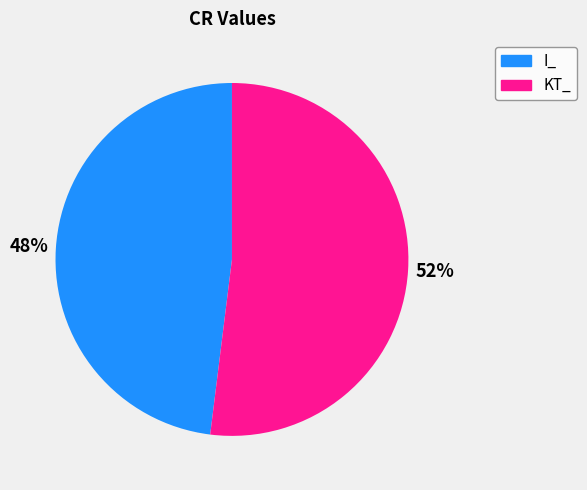

Rank the categories by value from lowest to highest.

I_, KT_